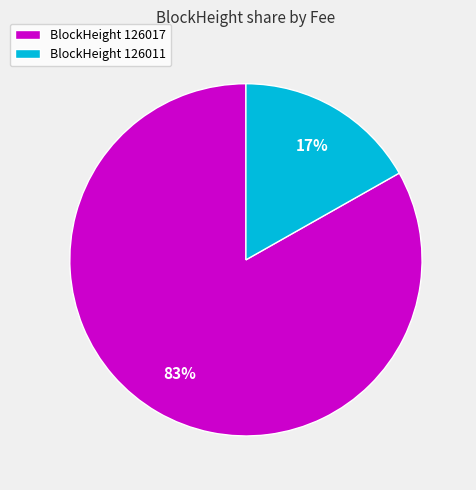

Is there any slice that represents more than half of the pie?

Yes